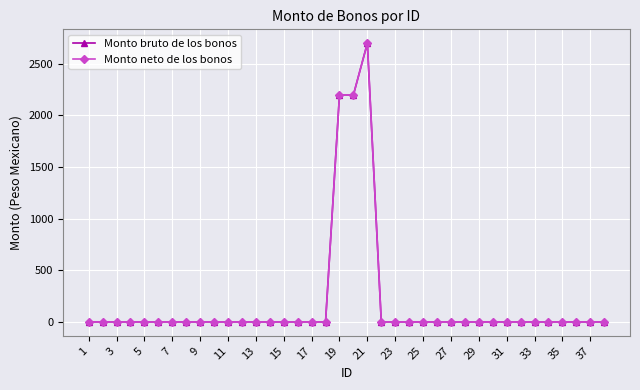

Is this an area chart (filled region under the line)?

No